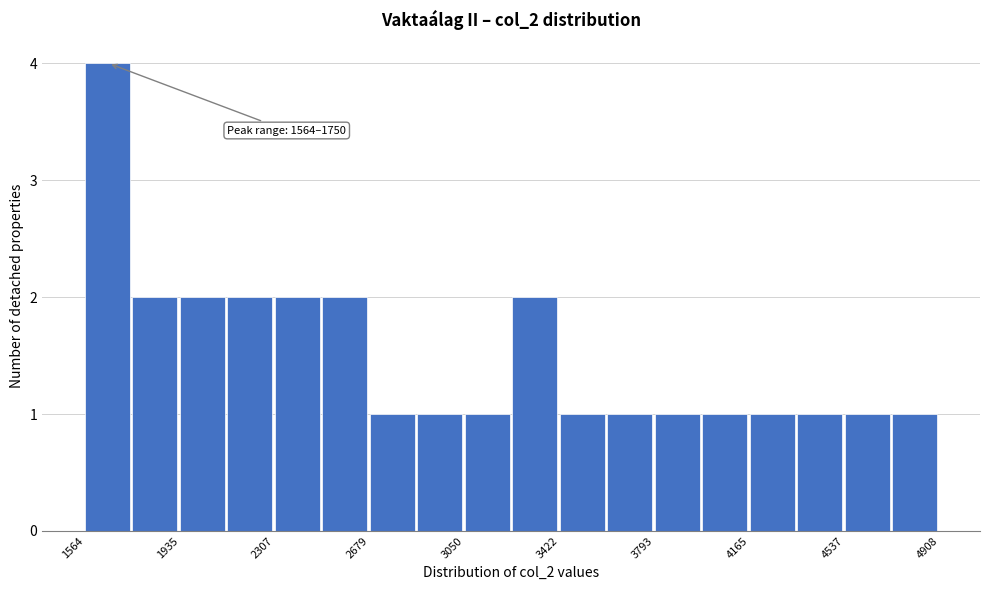

Around what value on the x-axis is the tallest bar? Give the approximate position of its centre, as read against the axis.

1650